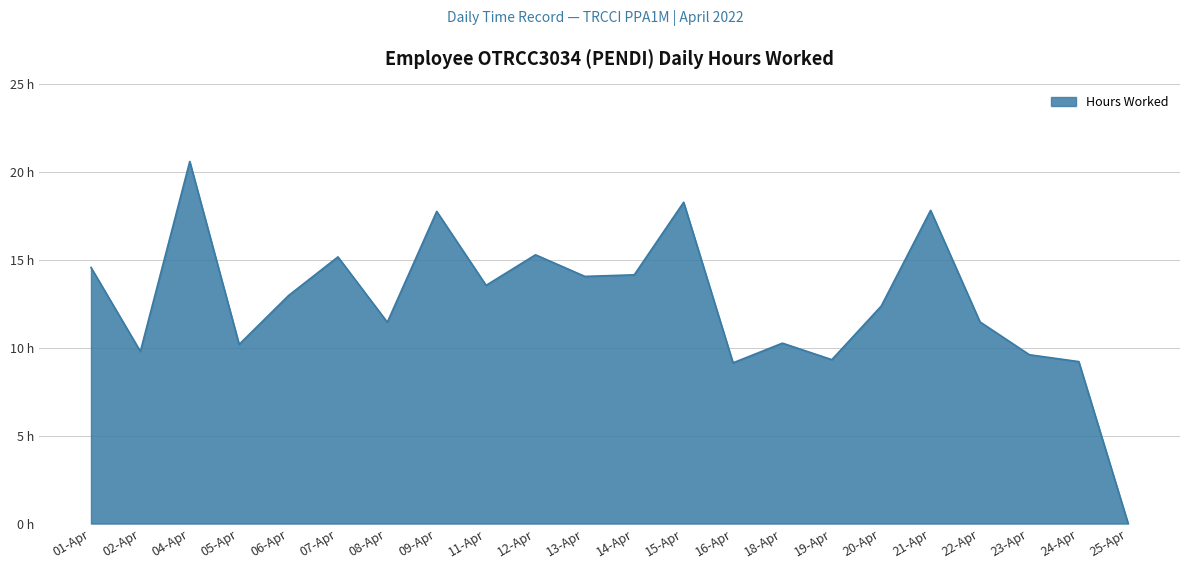

What is the difference between the maximum and minimum values?

20.6